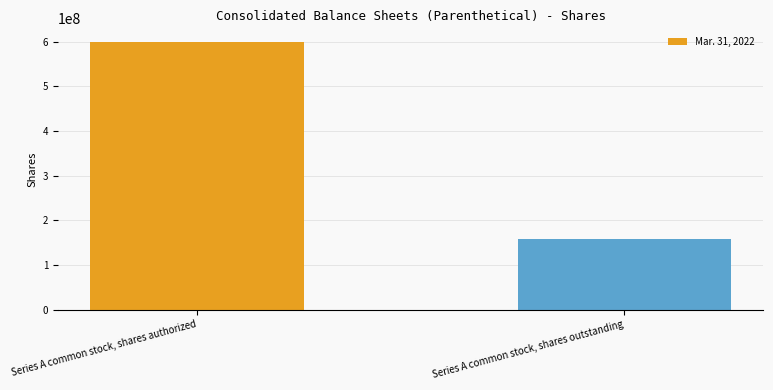

Count the values in the range 156986382 to 600000000.

2